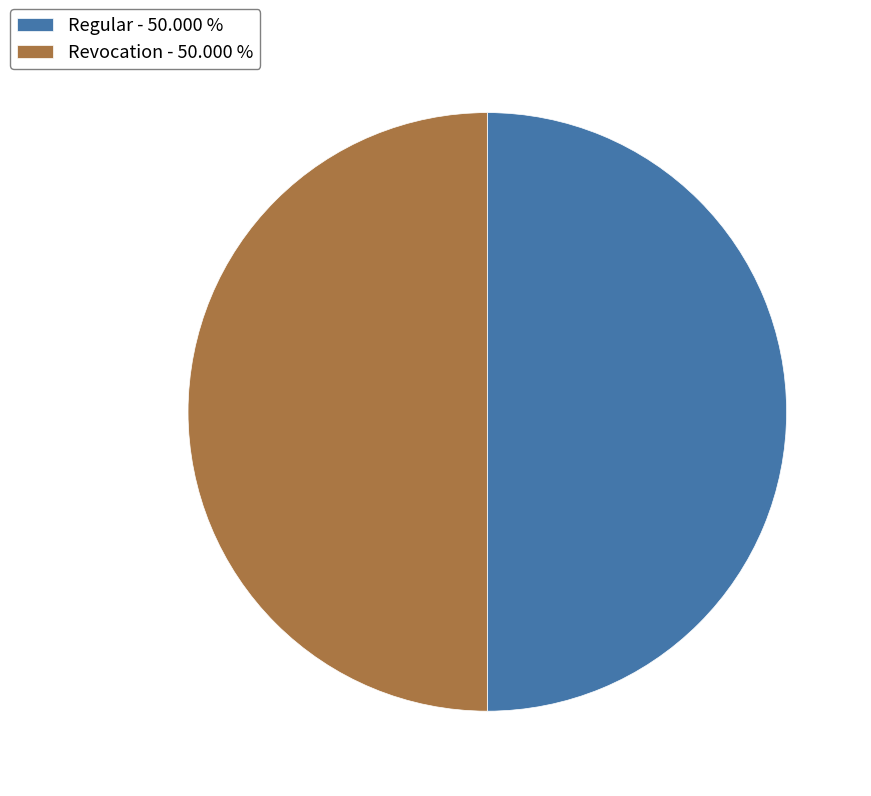

Combined, do Regular and Revocation account for over 50%?

Yes